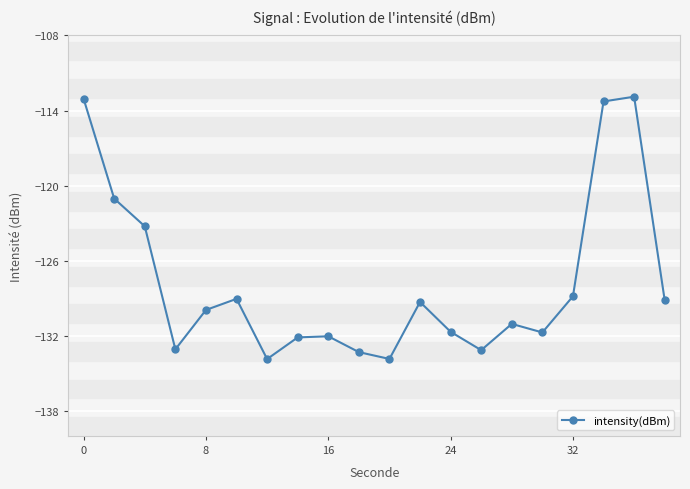

How many lines are shown in the chart?

1